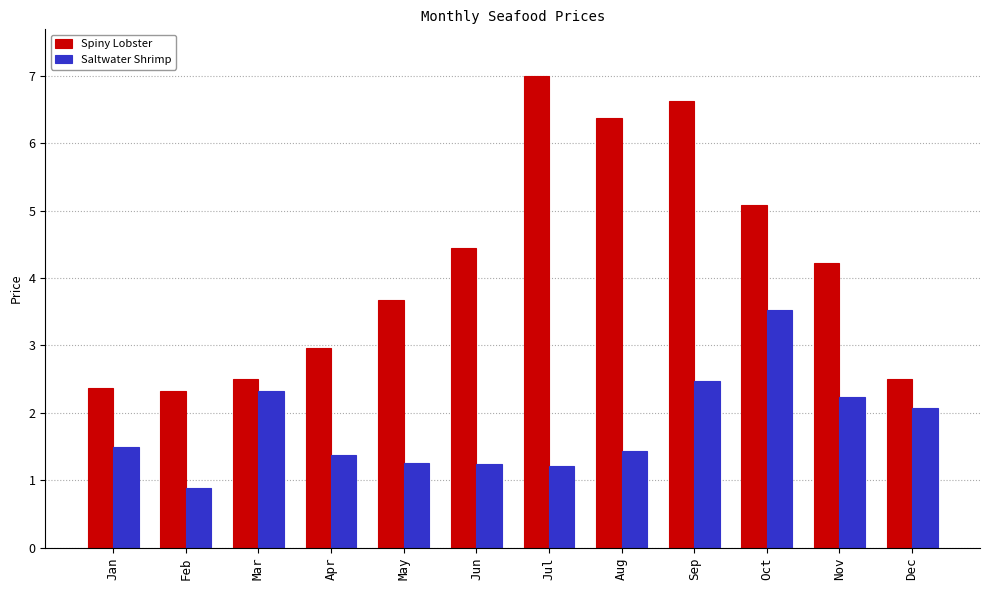

What is the maximum value shown in the chart?

7.0